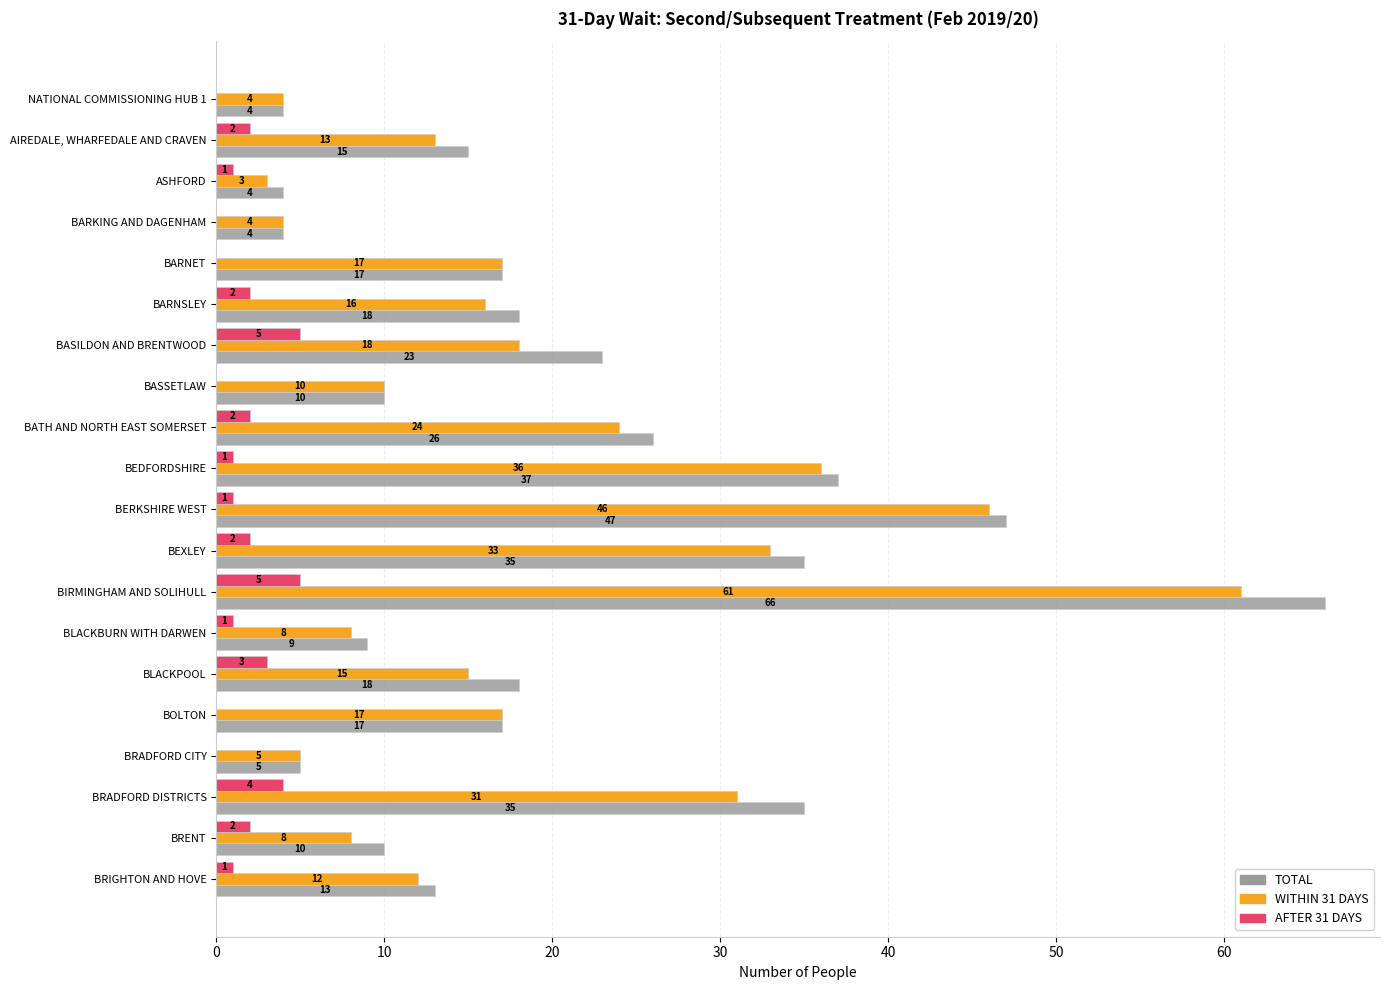

What is the sum of the TOTAL values at BASILDON AND BRENTWOOD and BASSETLAW?

33